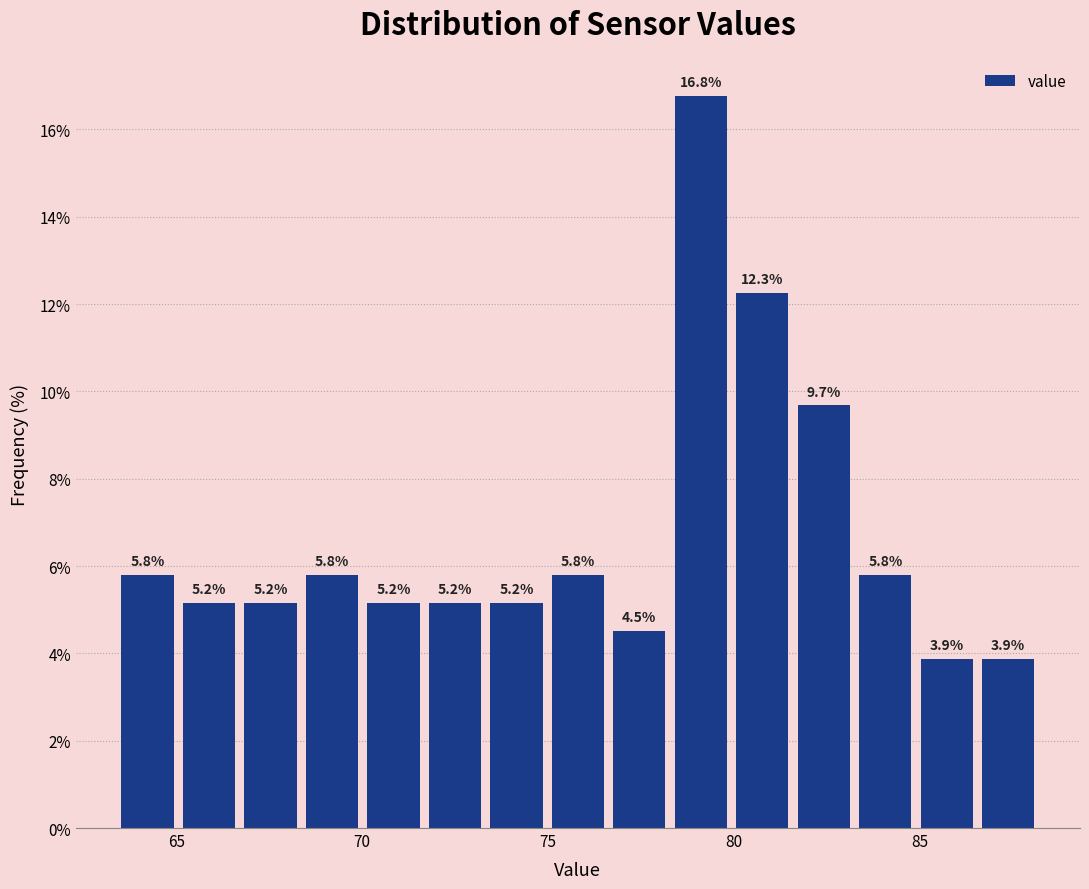

Around what value on the x-axis is the tallest bar? Give the approximate position of its centre, as read against the axis.

79.0